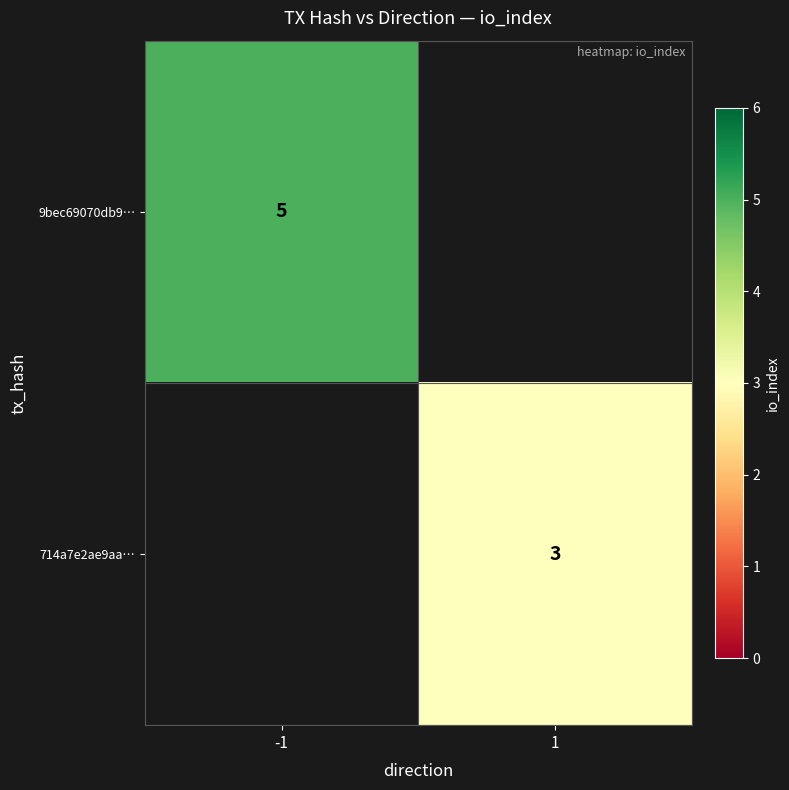

Is the value of 9bec69070db9… at -1 greater than the value of 714a7e2ae9aa… at 1?

Yes